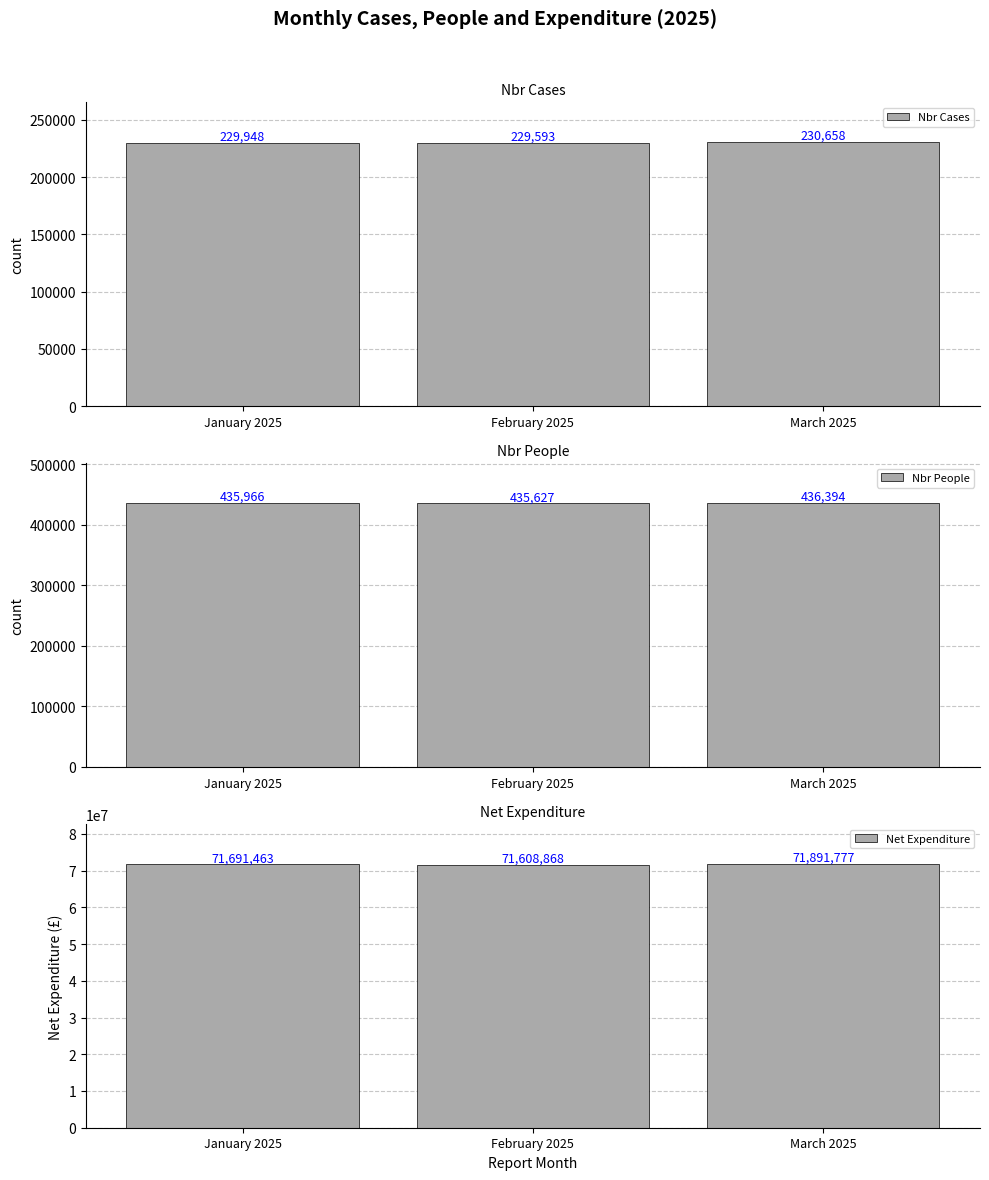

Between January 2025 and February 2025, which series saw the biggest shift?

Net Expenditure